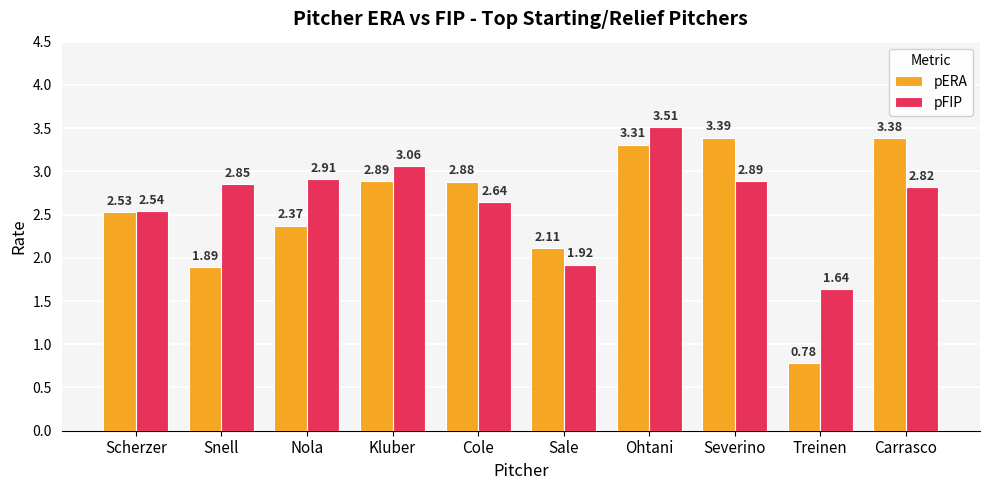

What is the difference between the second highest and second lowest values in the pERA series?

1.5